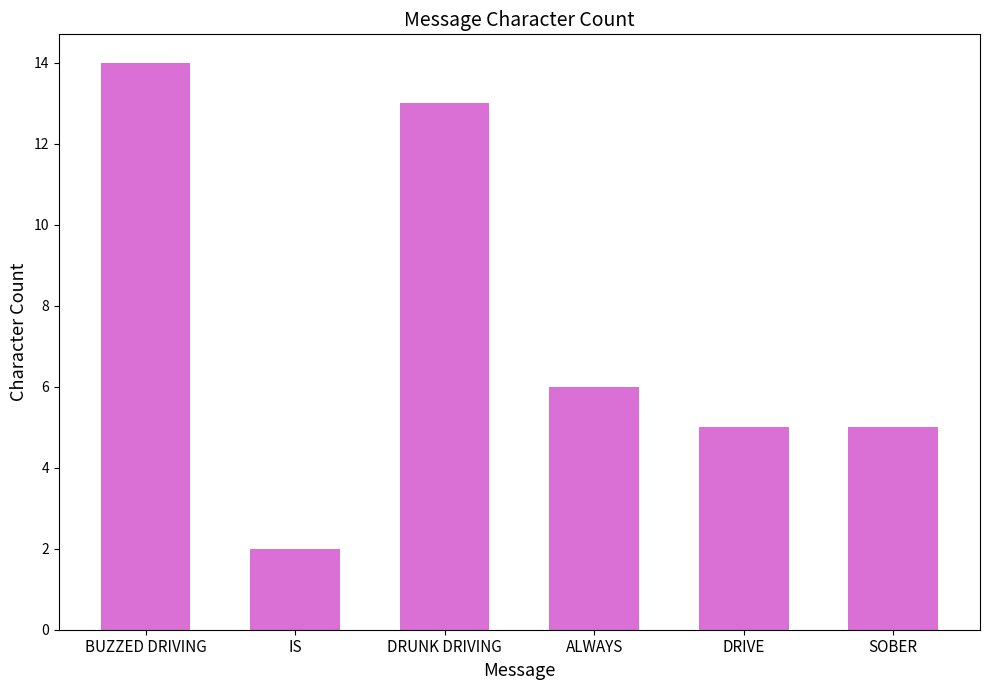

What is the smallest value displayed?

2